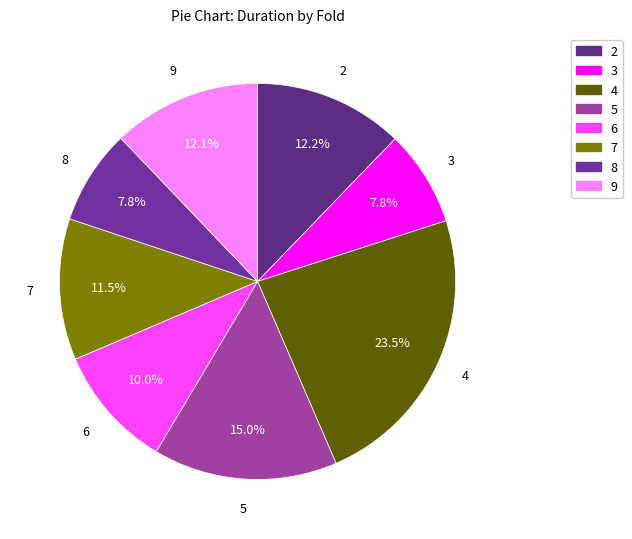

To the nearest percent, what is the average slice percentage?

12%